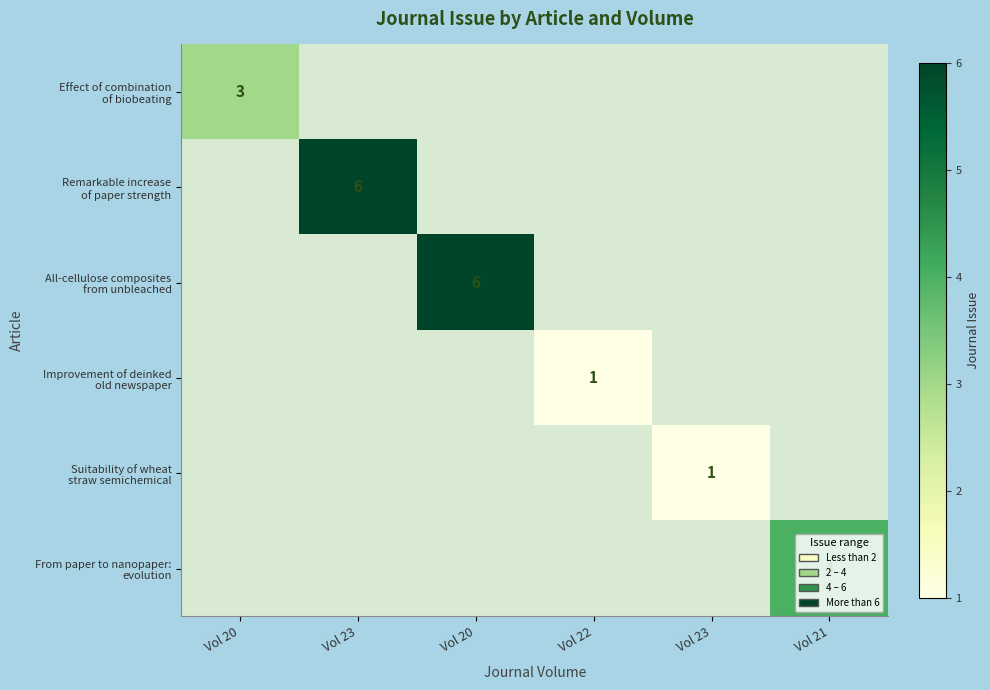

Is the value of Effect of combination of biobeating at Vol 20 greater than the value of From paper to nanopaper: evolution at Vol 23?

No